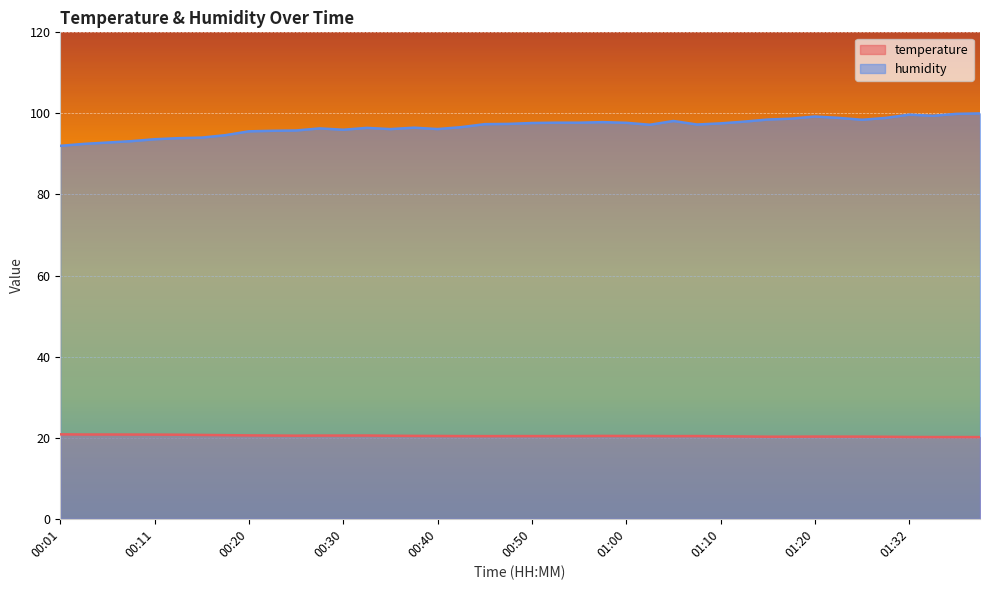

Which has a higher value, 00:40 or 00:06?

00:06